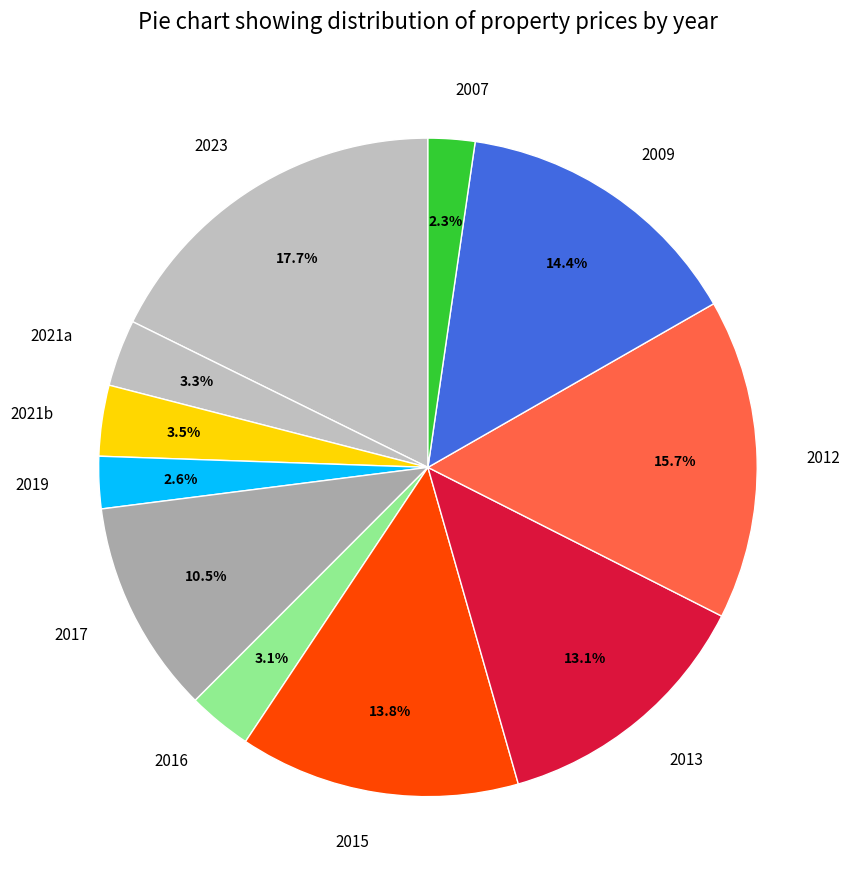

What is the largest slice in the pie chart?

2023